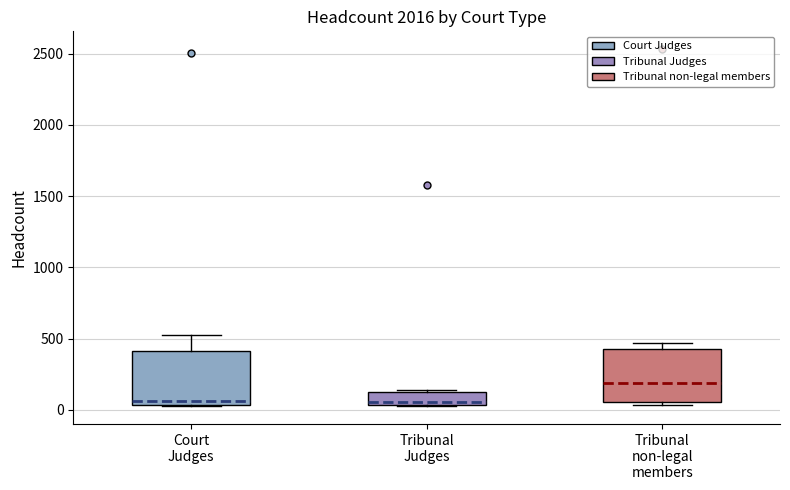

Which box's median line is the highest?

Tribunal non-legal members